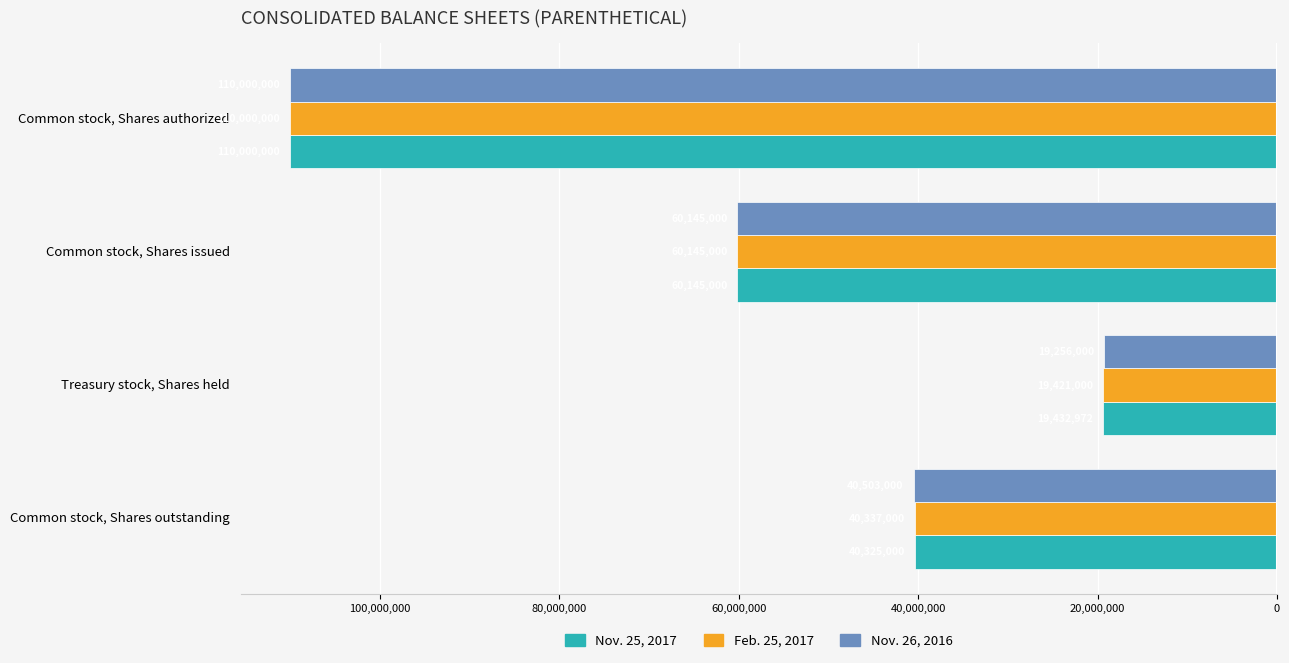

What are all the series names shown in the legend?

Nov. 25, 2017, Feb. 25, 2017, Nov. 26, 2016